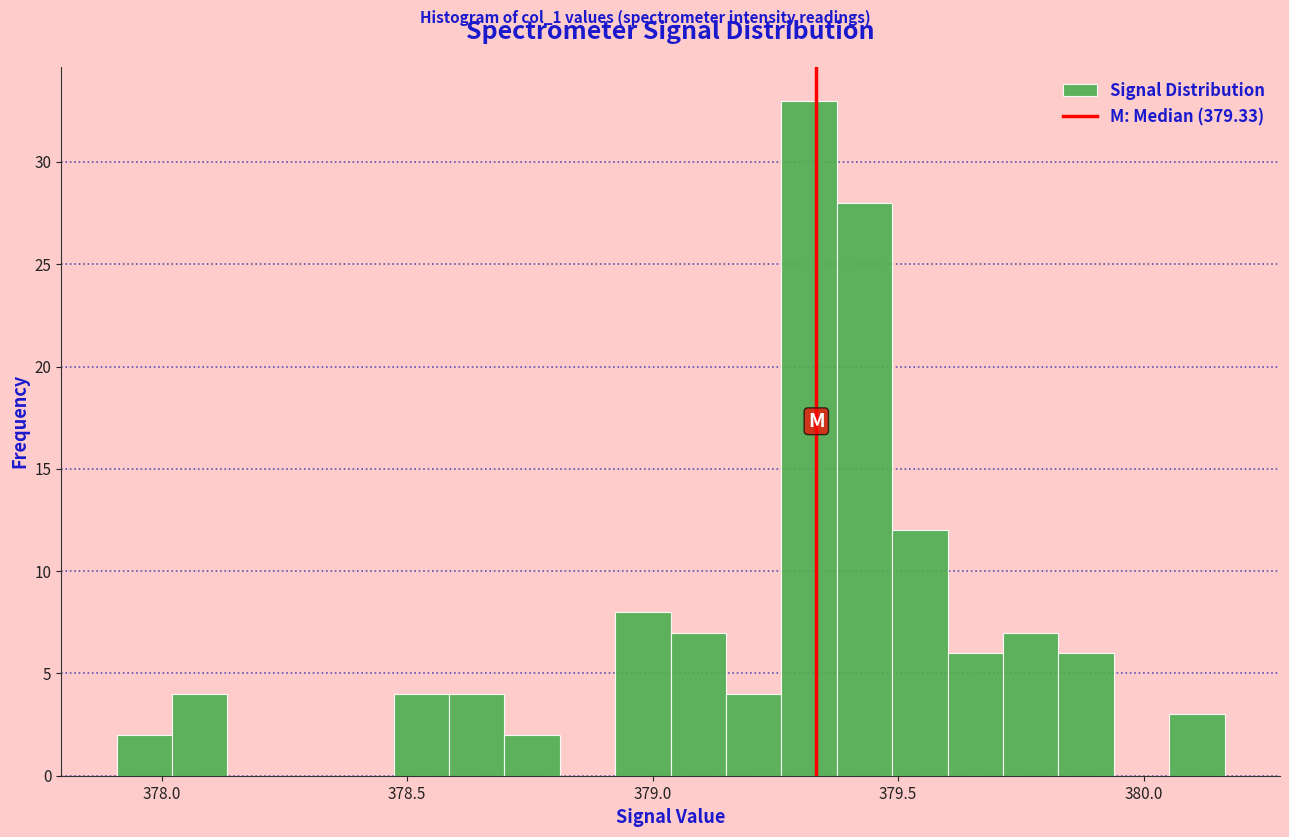

Read against the x-axis, roughly where is the centre of the tallest bar?

379.30